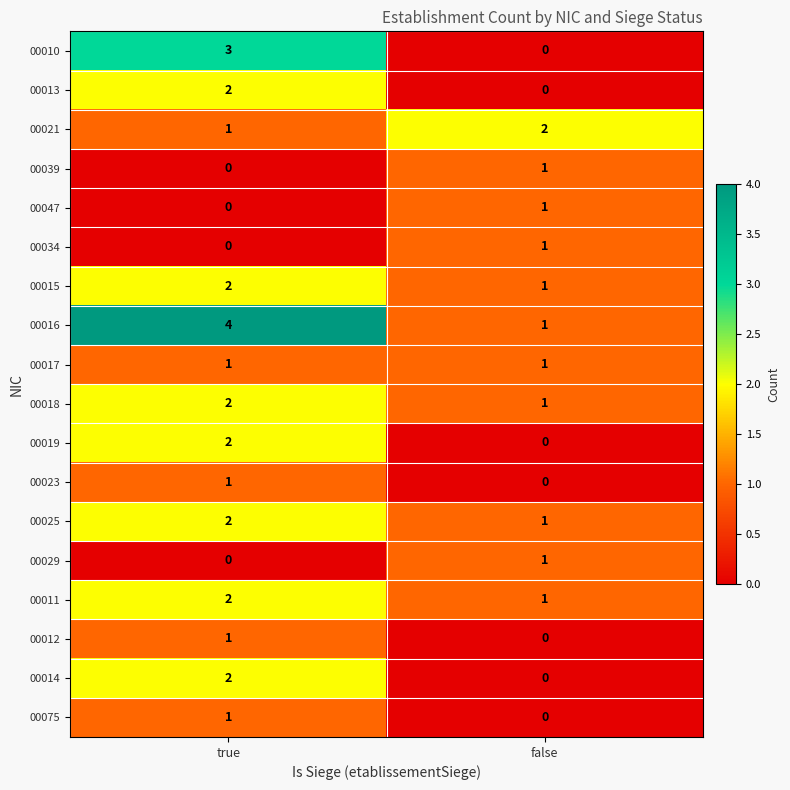

At which label does 00011 reach its peak?

true